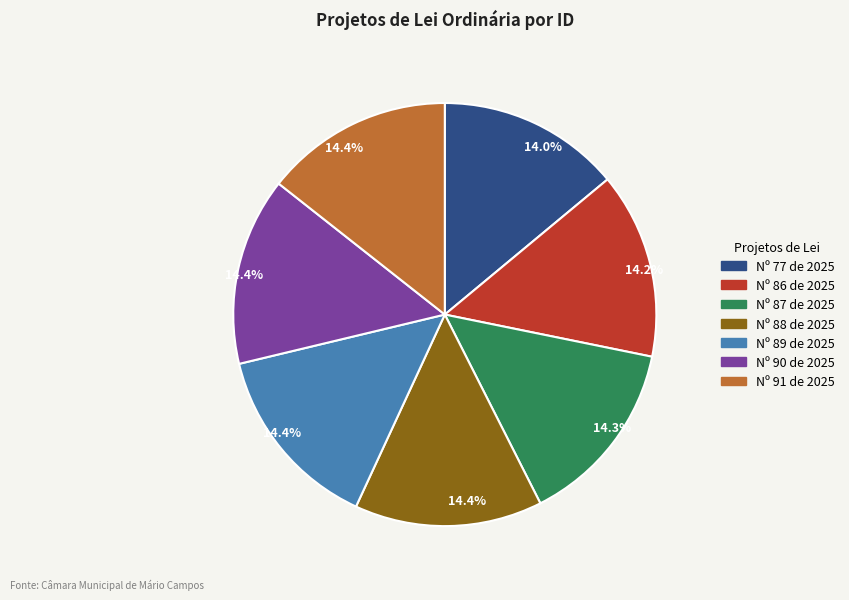

Does any single category account for the majority?

No